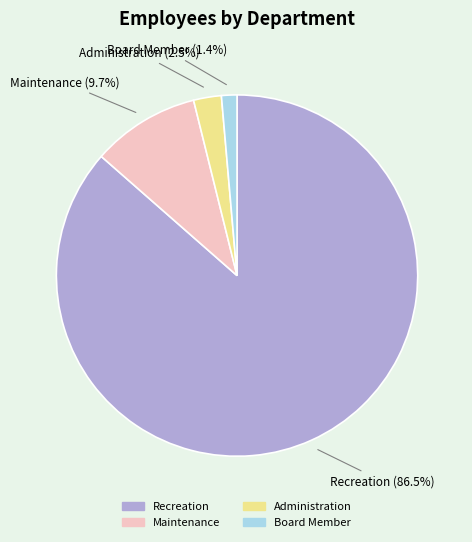

Between Administration and Maintenance, which is larger?

Maintenance